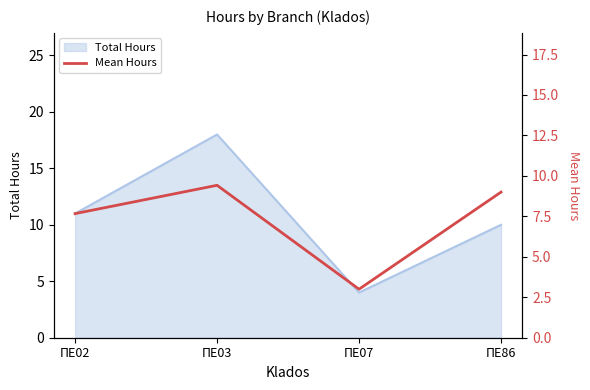

At which label does Total Hours reach its peak?

ΠΕ03